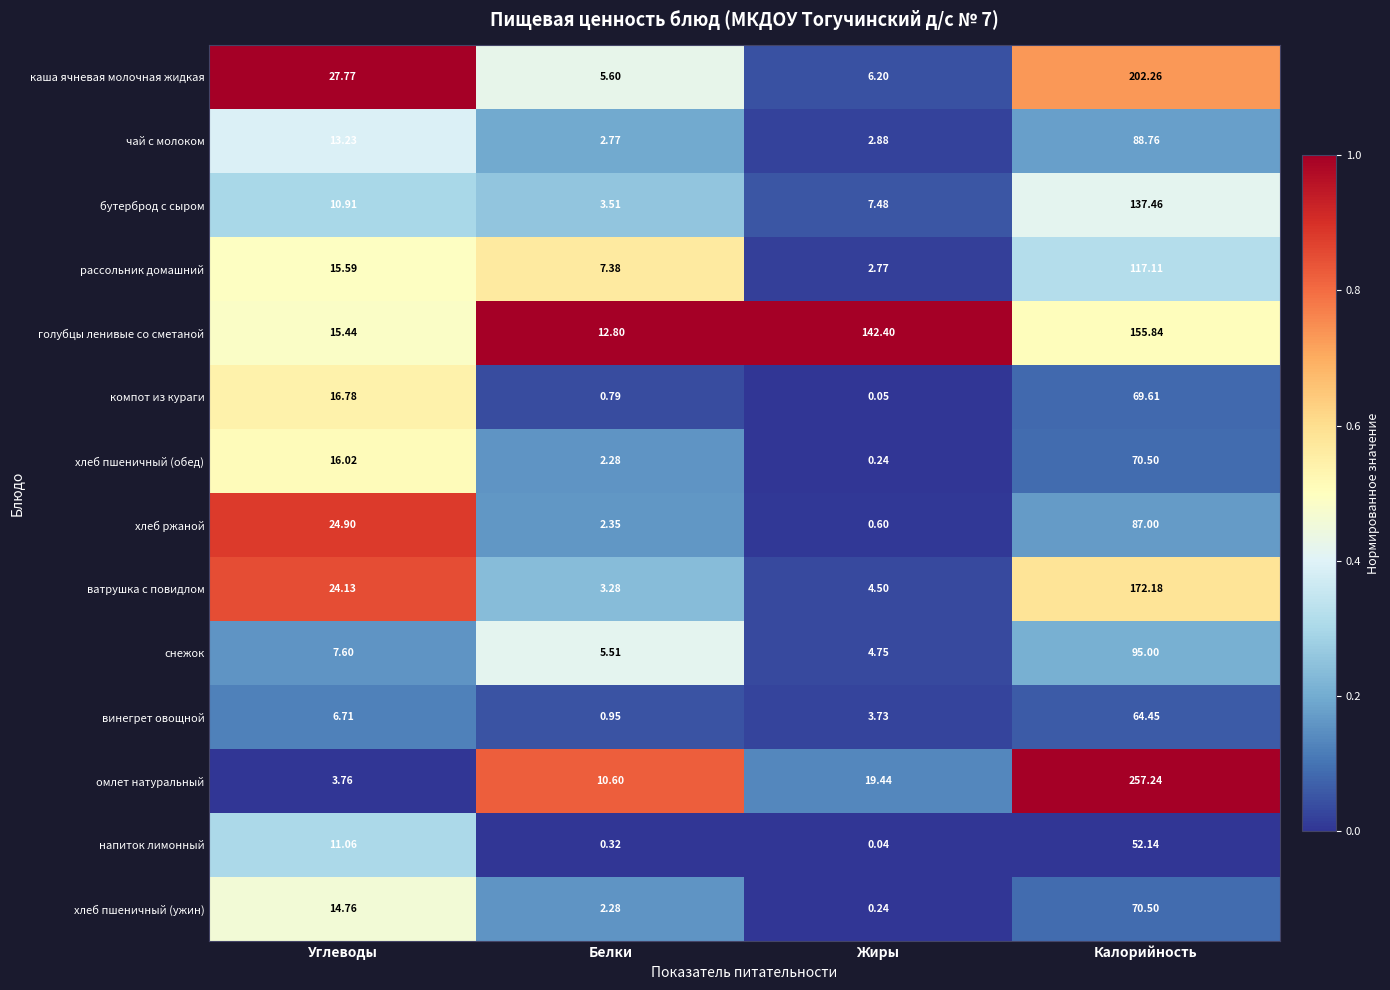

Rank the series at Углеводы from highest to lowest value.

каша ячневая молочная жидкая, хлеб ржаной, ватрушка с повидлом, компот из кураги, хлеб пшеничный (обед), рассольник домашний, голубцы ленивые со сметаной, хлеб пшеничный (ужин), чай с молоком, напиток лимонный, бутерброд с сыром, снежок, винегрет овощной, омлет натуральный